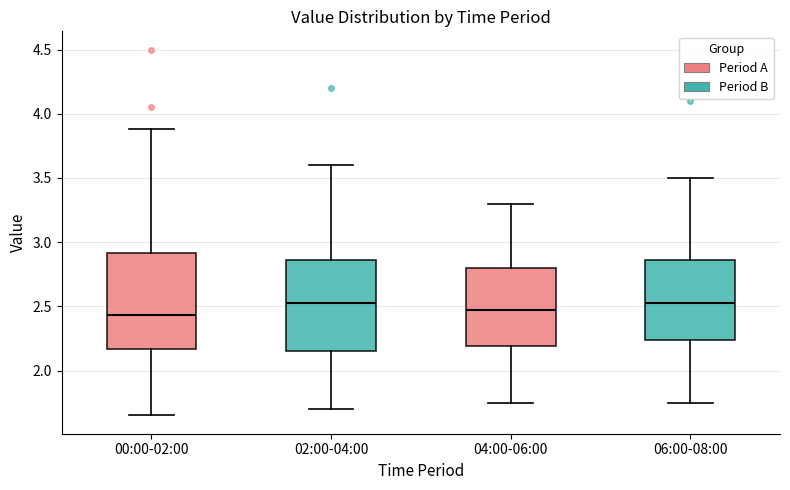

Reading left to right, read every box against the y-axis: the position of its median line, the range the box covers, and the ends of its whiskers. The values are not printed on the chart, so give them approximately, as read against the axis.

00:00-02:00: median 2.45, box 2.15 to 2.90, whiskers 1.65 to 3.90
02:00-04:00: median 2.55, box 2.15 to 2.85, whiskers 1.70 to 3.60
04:00-06:00: median 2.50, box 2.20 to 2.80, whiskers 1.75 to 3.30
06:00-08:00: median 2.55, box 2.25 to 2.85, whiskers 1.75 to 3.50